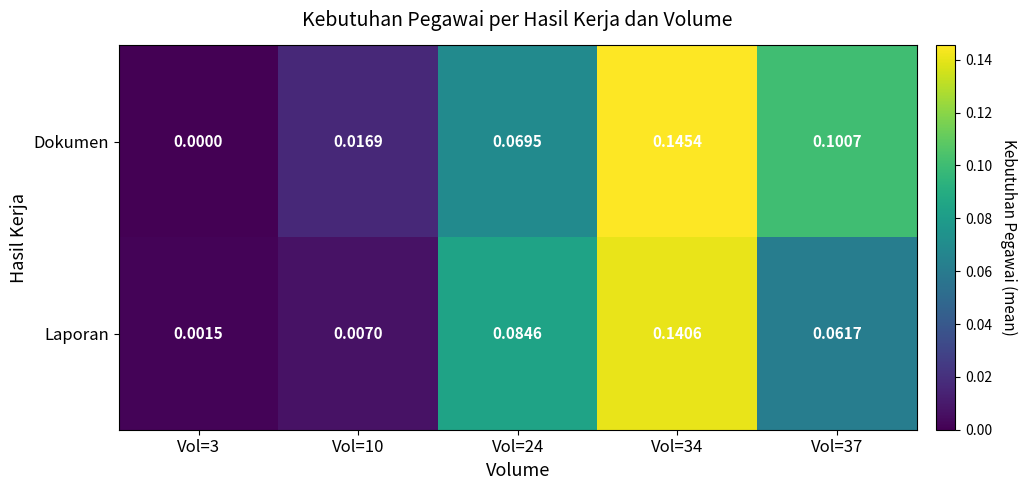

Which series has the widest spread of values?

Dokumen